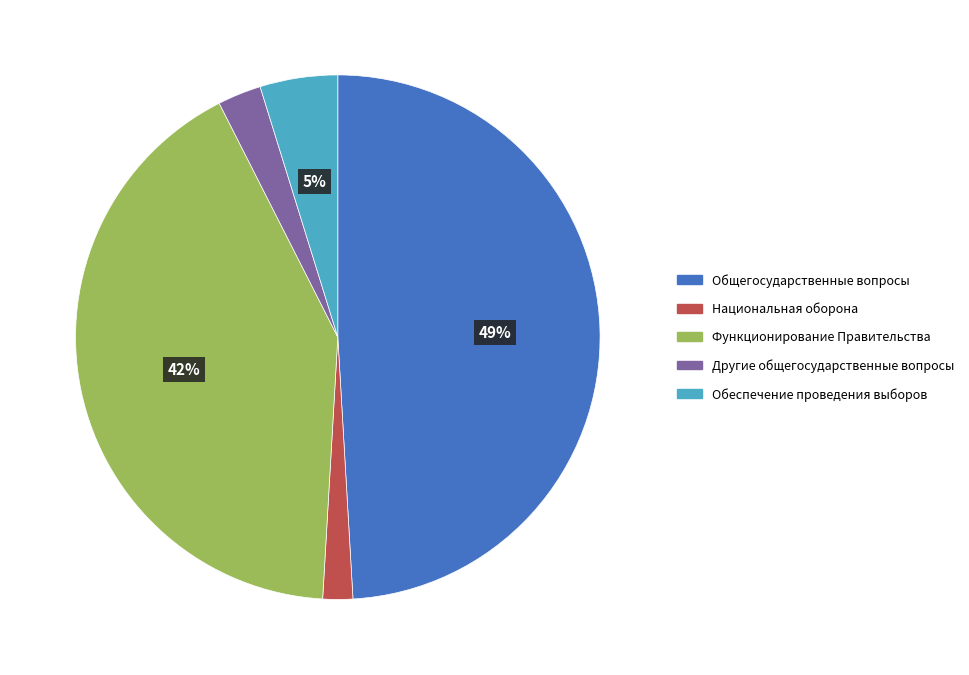

How many segments does this pie chart have?

5